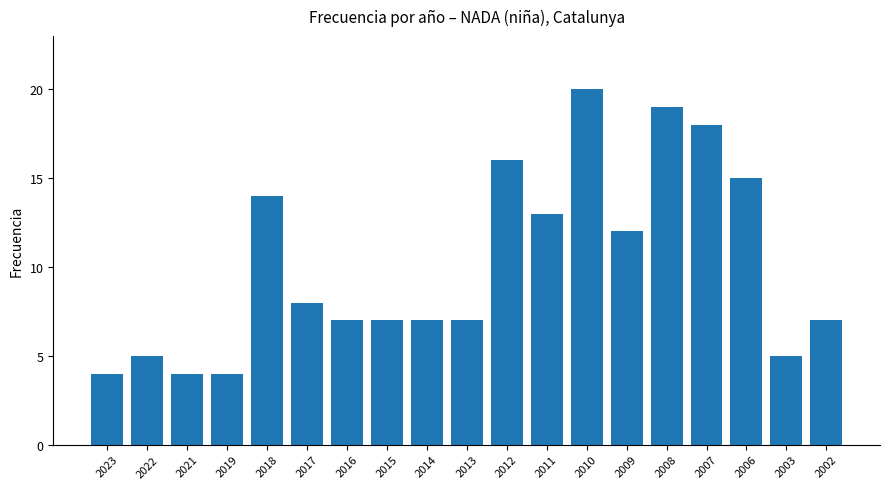

What is the smallest value displayed?

4